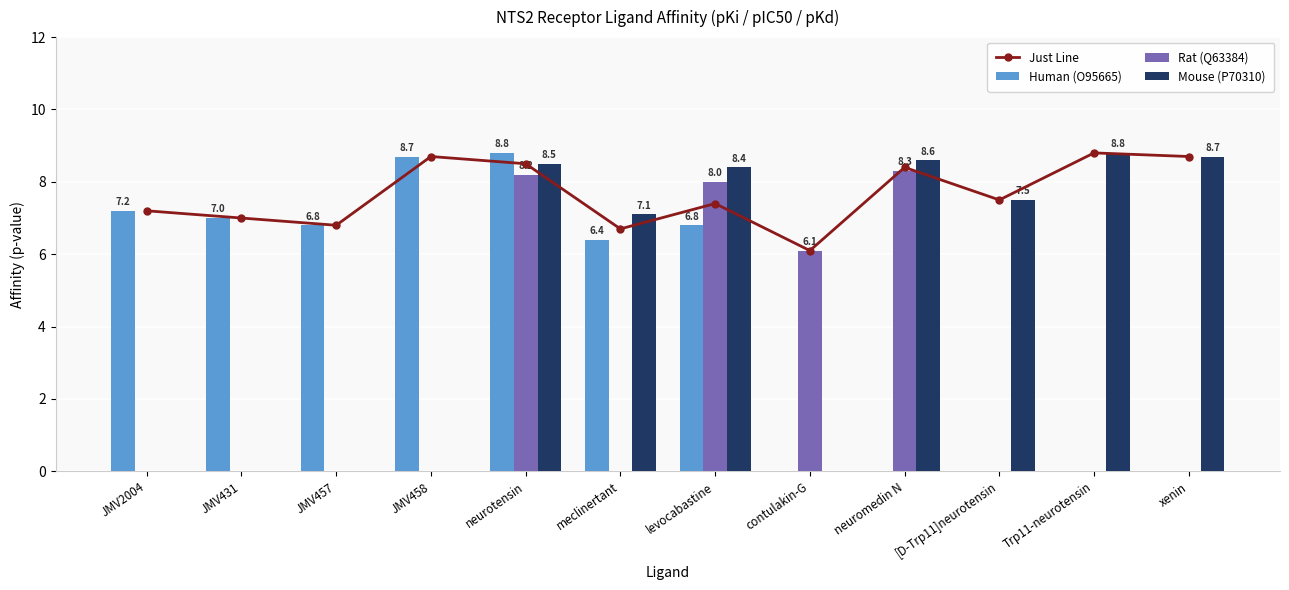

What is the difference between the Mouse (P70310) values at xenin and Trp11-neurotensin?

0.1